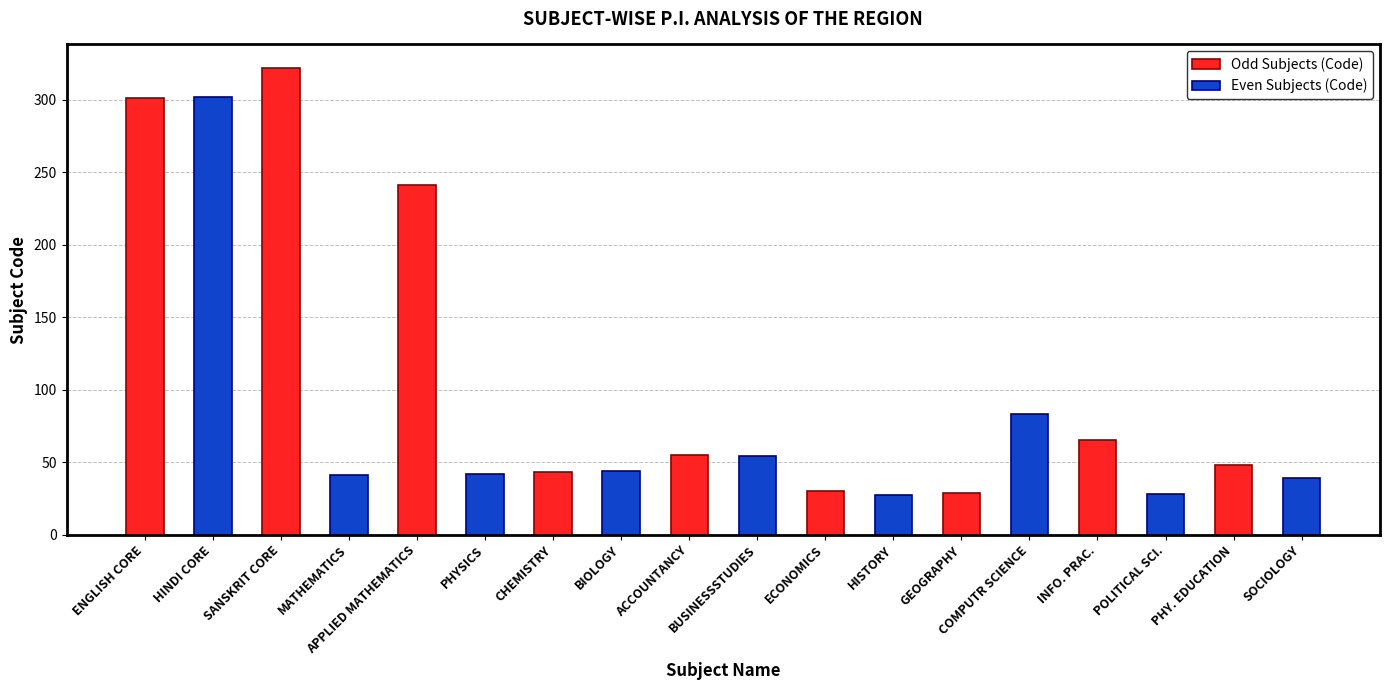

Which series has the largest total across all categories?

Odd Subjects (Code)